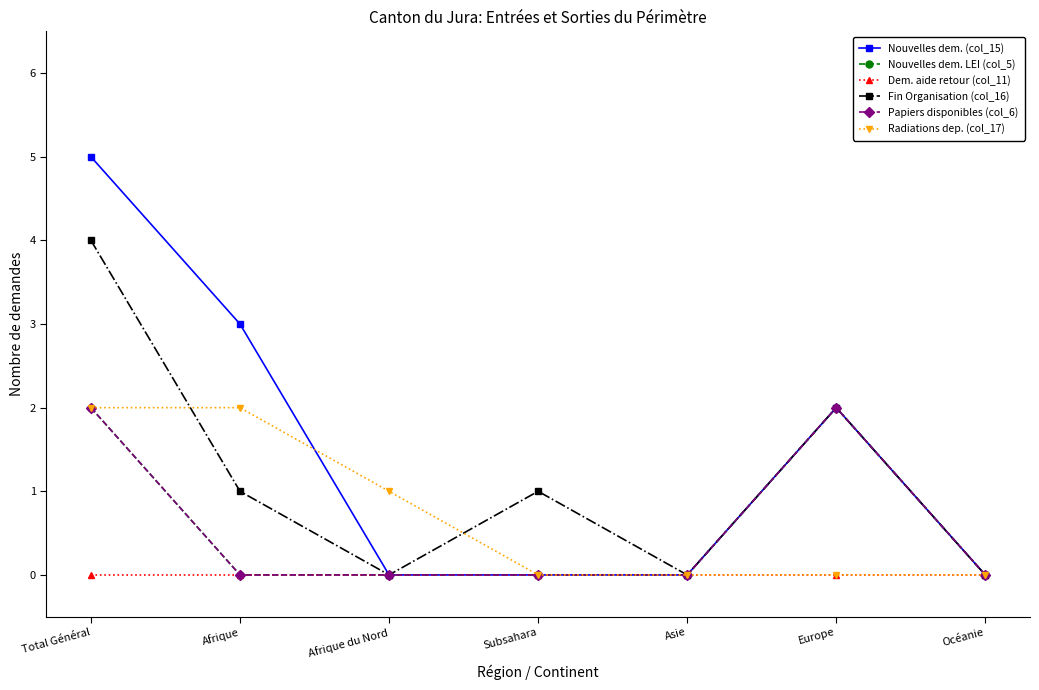

List the labels in order of Radiations dep. (col_17) value, largest first.

Total Général, Afrique, Afrique du Nord, Subsahara, Asie, Europe, Océanie